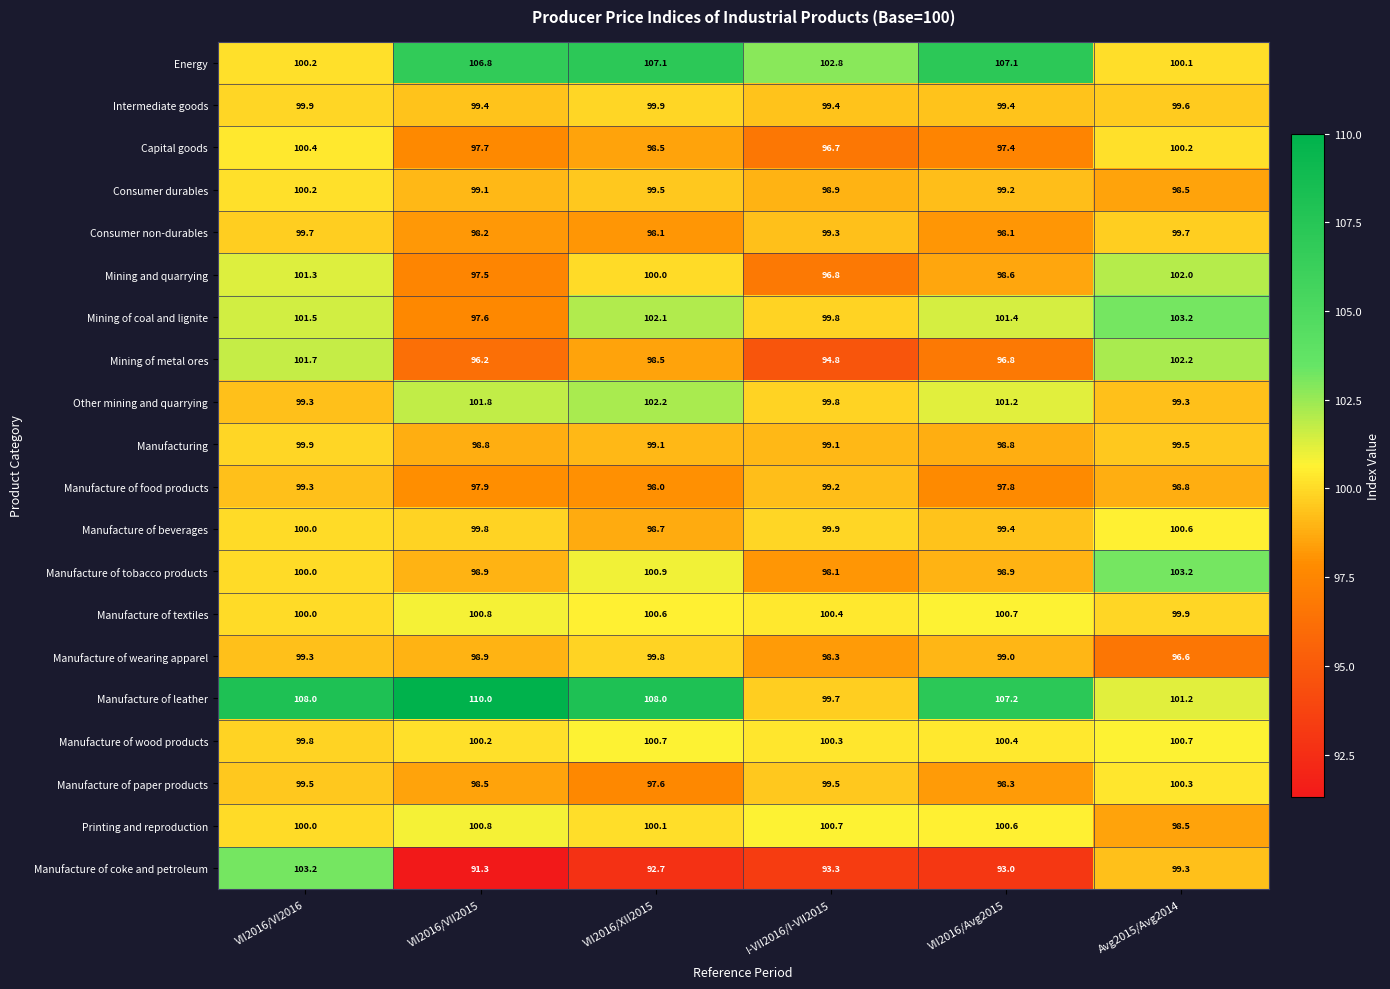

Is it true that Manufacture of paper products equals 99.5 at I-VII2016/I-VII2015?

True